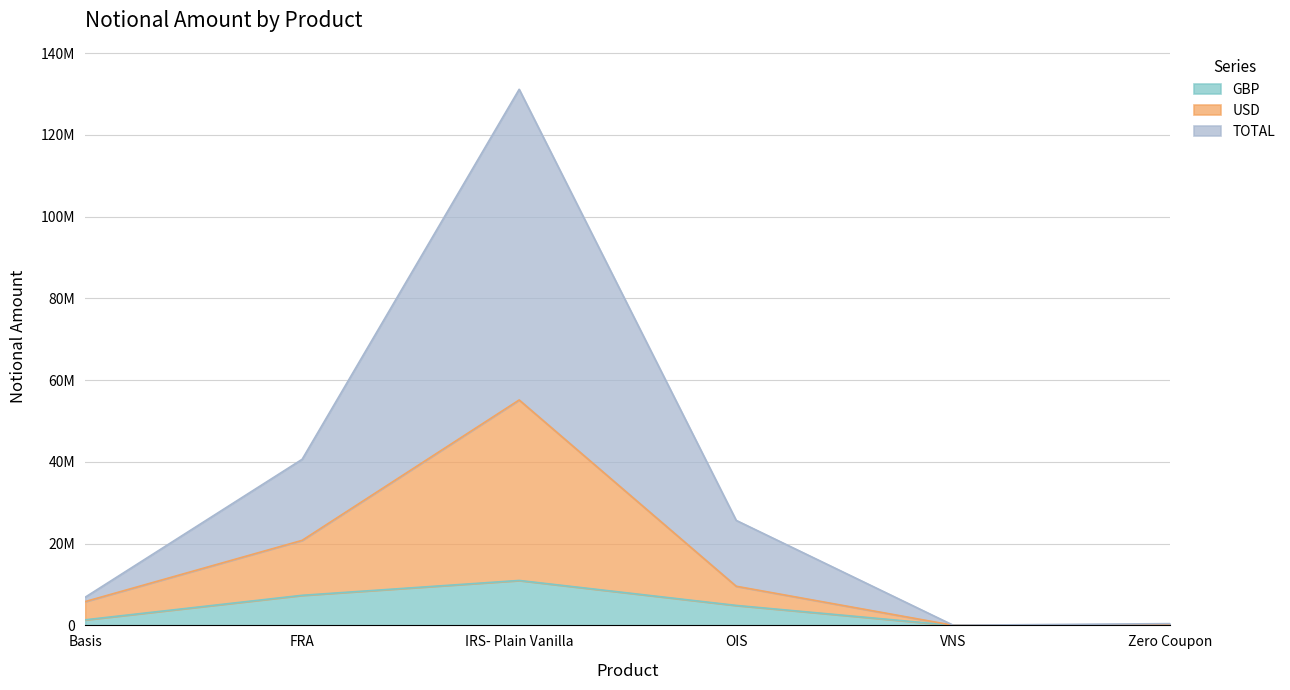

What position from the left is VNS?

5